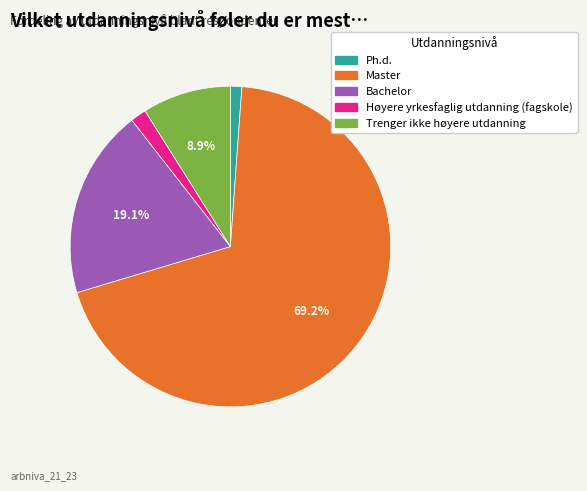

How many segments does this pie chart have?

5